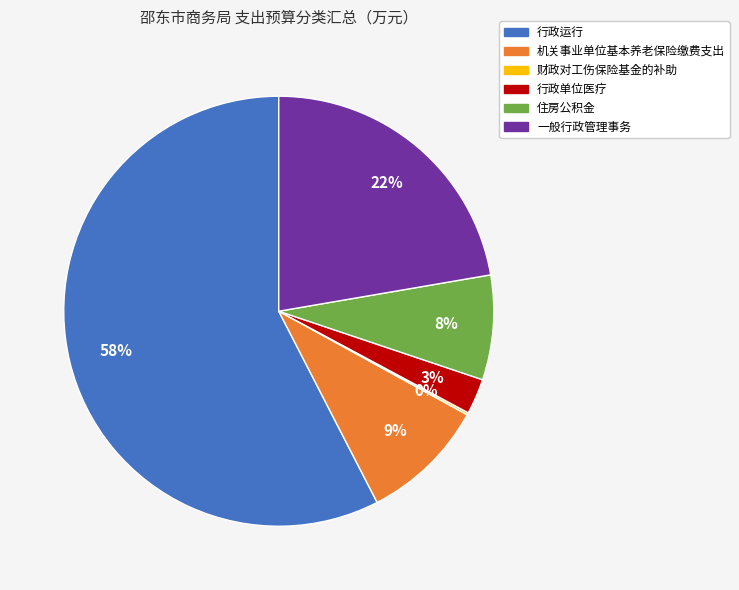

What is the ratio of the value at 一般行政管理事务 to the value at 行政运行?

0.4